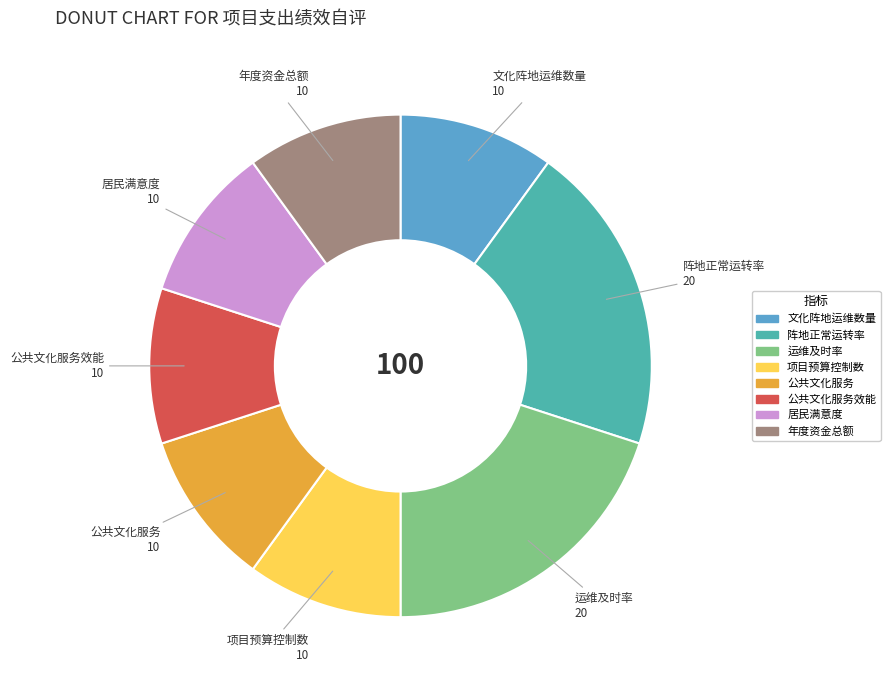

Does any single category account for the majority?

No